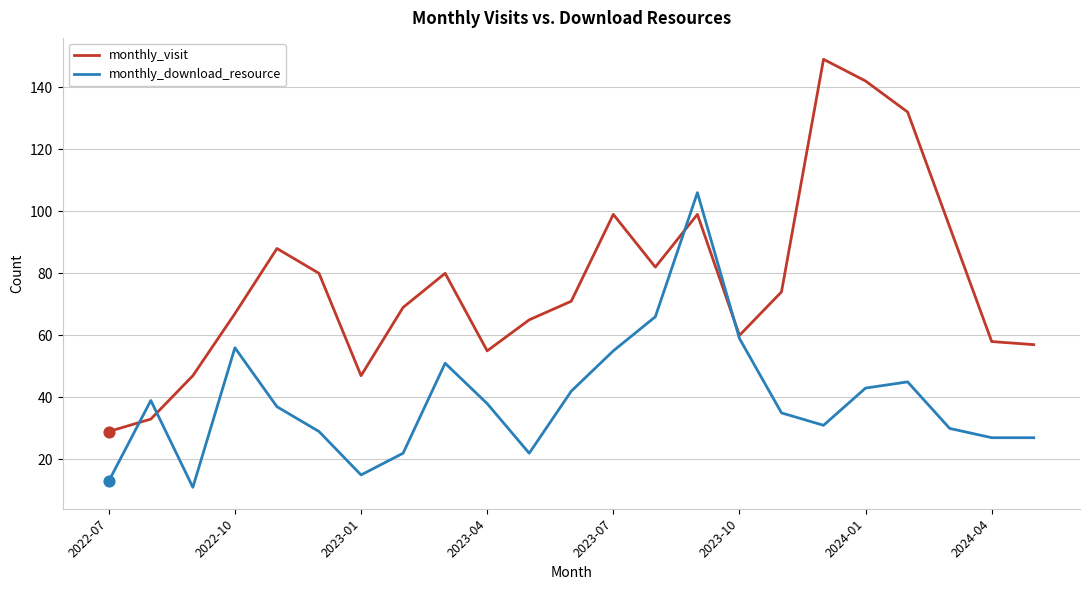

Which series has the largest range (max minus min)?

monthly_visit